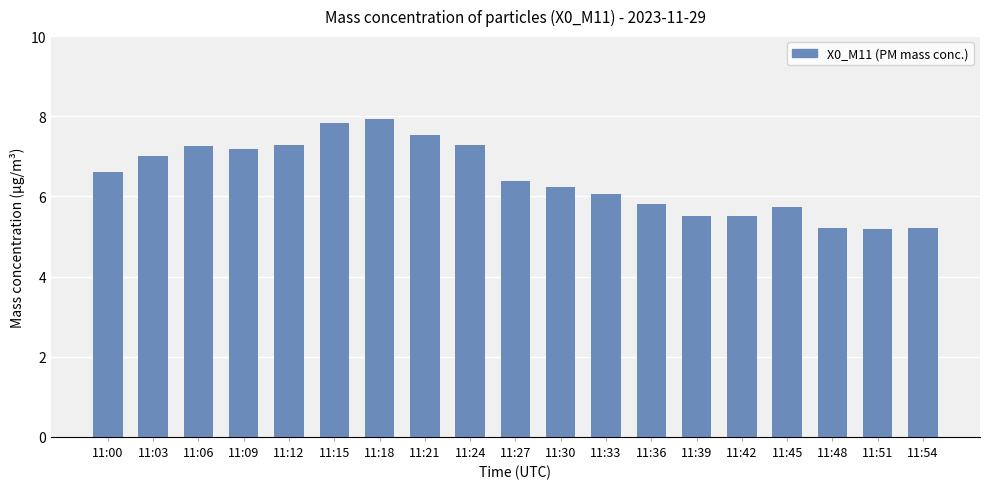

What is the sum of the values at 11:33 and 11:36?

11.9